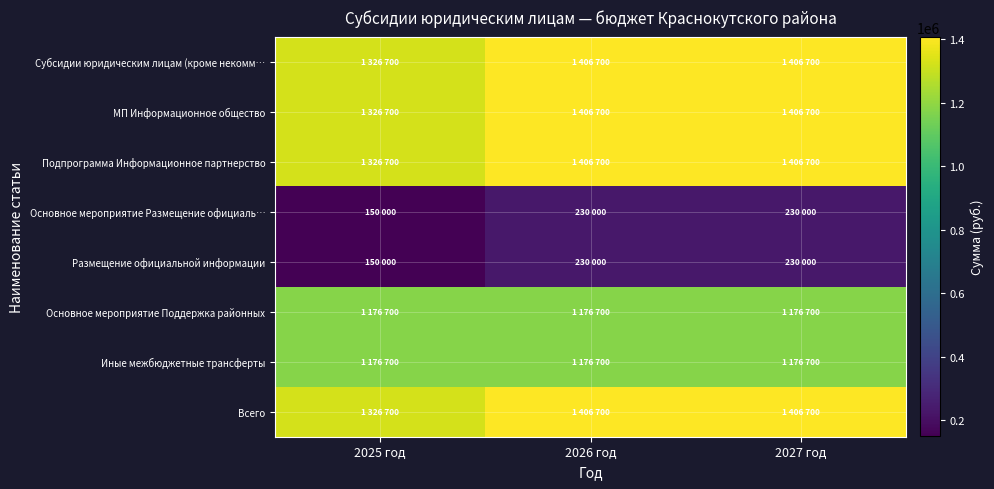

Which has a higher value, 2025 год or 2027 год?

2027 год